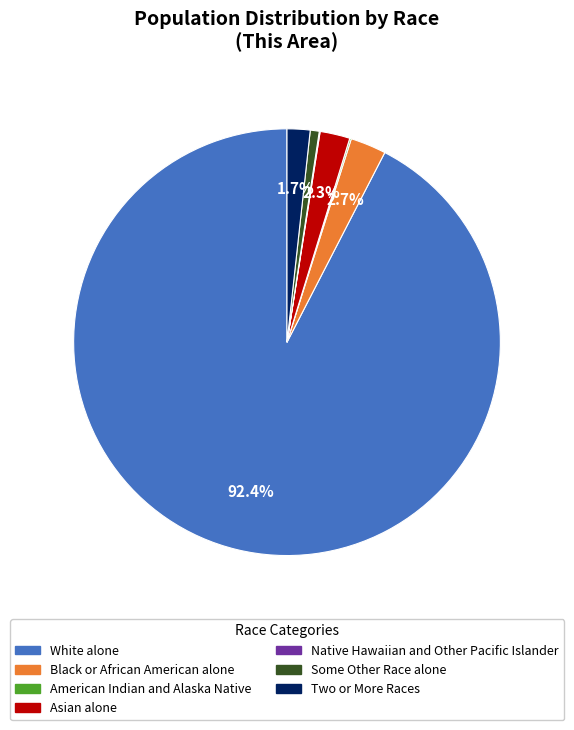

What percentage is the White alone slice, to the nearest percent?

92%